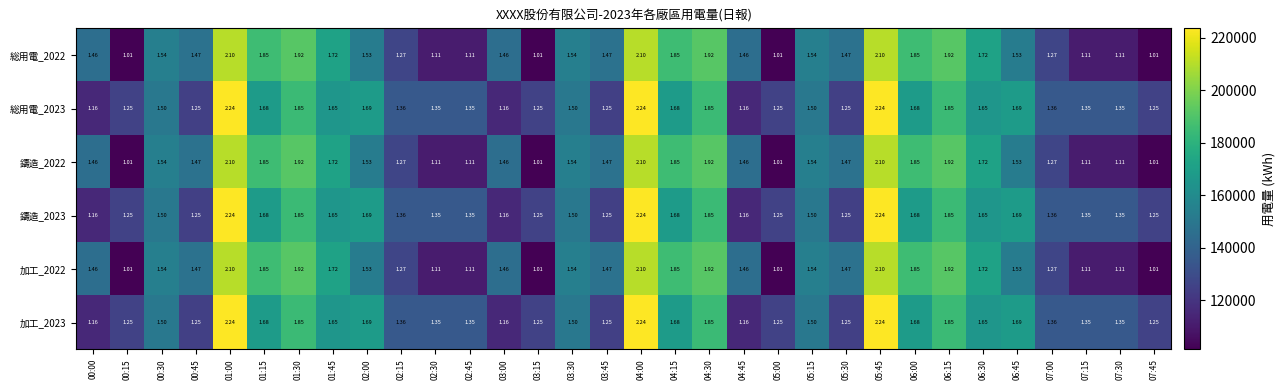

Is the value of 加工_2022 at 06:15 greater than the value of 総用電_2023 at 06:45?

Yes